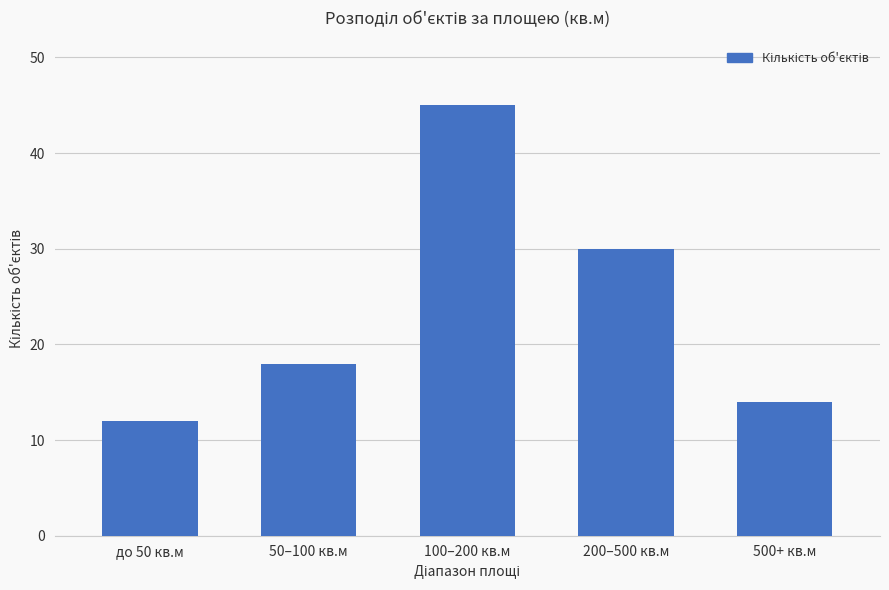

What is the smallest value displayed?

12